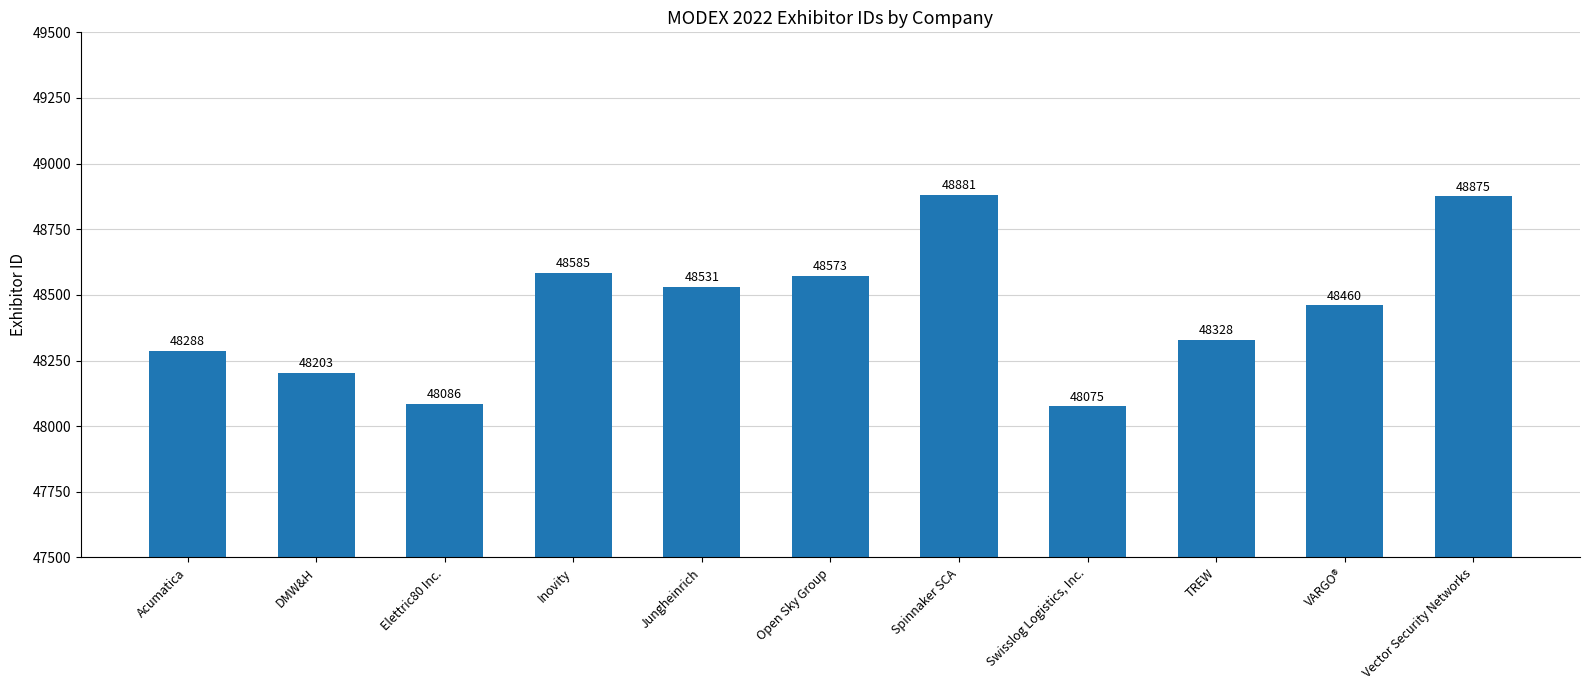

True or false: the data shows 80294 at Acumatica.

False